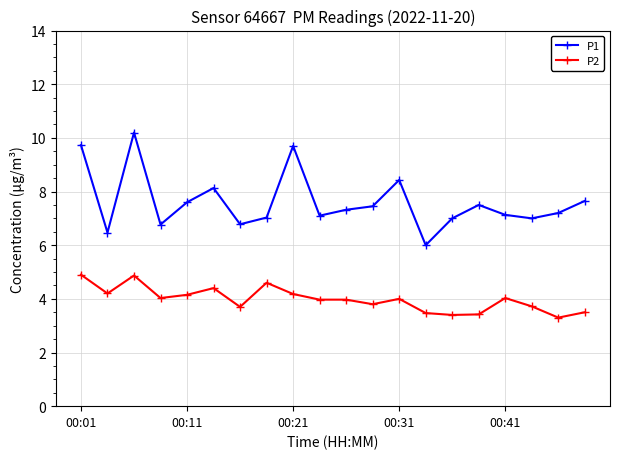

Rank the series by their average value, from lowest to highest.

P2, P1